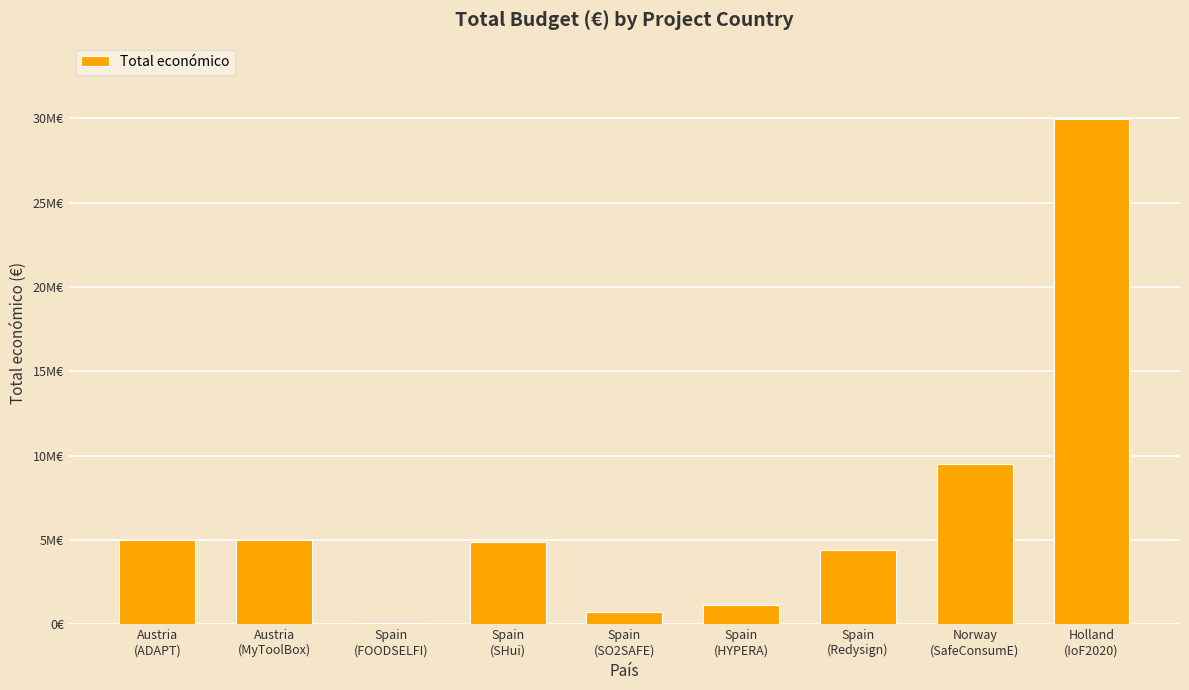

What is the sum of all values?

60804240